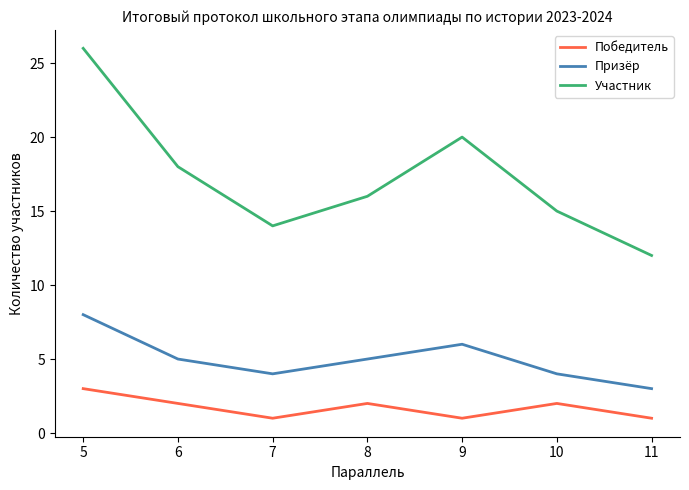

In Победитель, how many points are higher than both neighbors (excluding endpoints)?

2